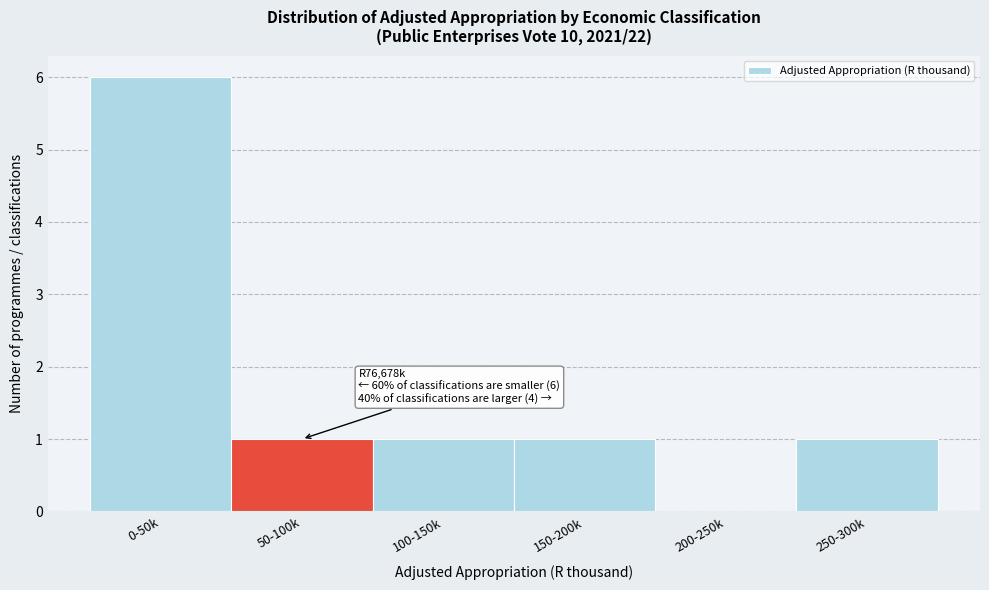

Reading left to right, list all the values displayed in this chart.

0-50k=6	50-100k=1	100-150k=1	150-200k=1	200-250k=0	250-300k=1